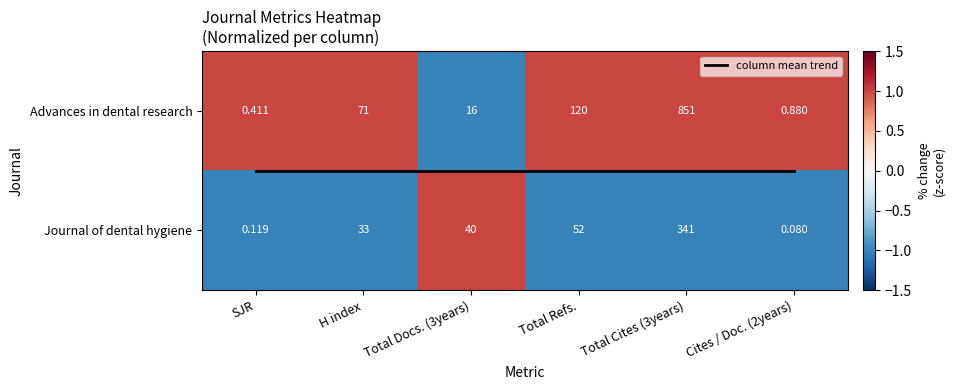

Is it true that Advances in dental research equals 1.5 at H index?

False